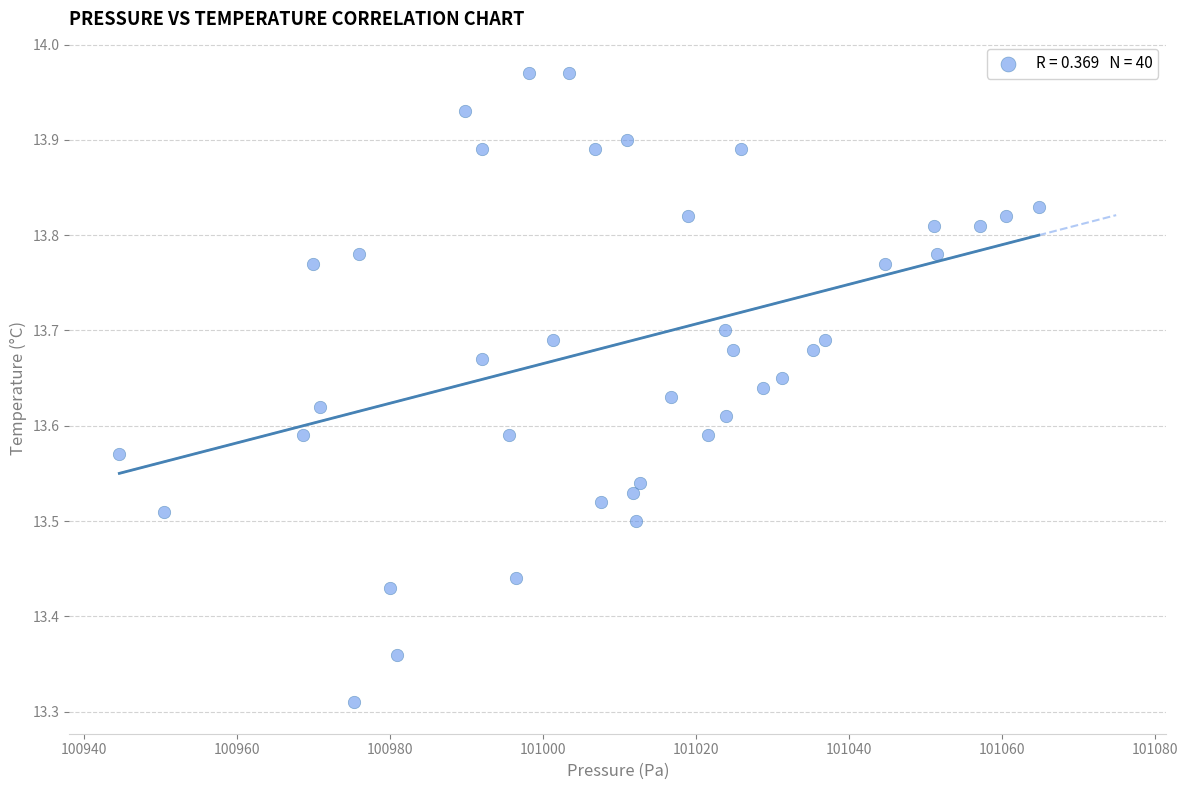

What is the range of Y values (max minus min)?

0.7